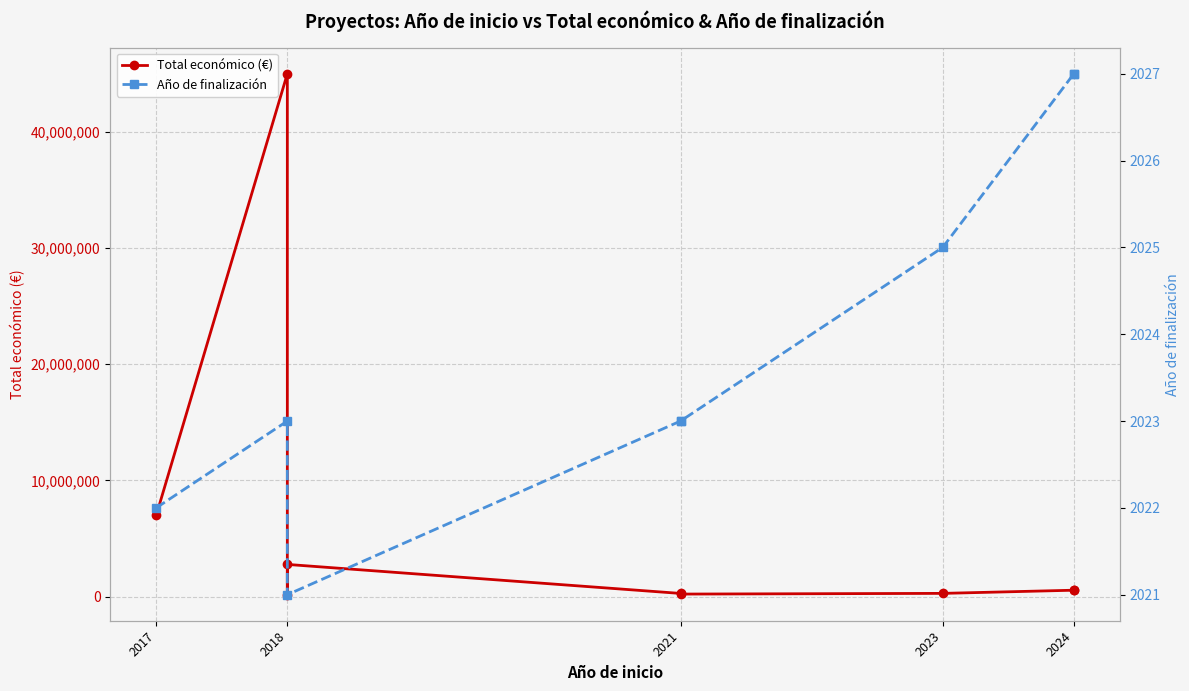

Where is the first local maximum?

2018